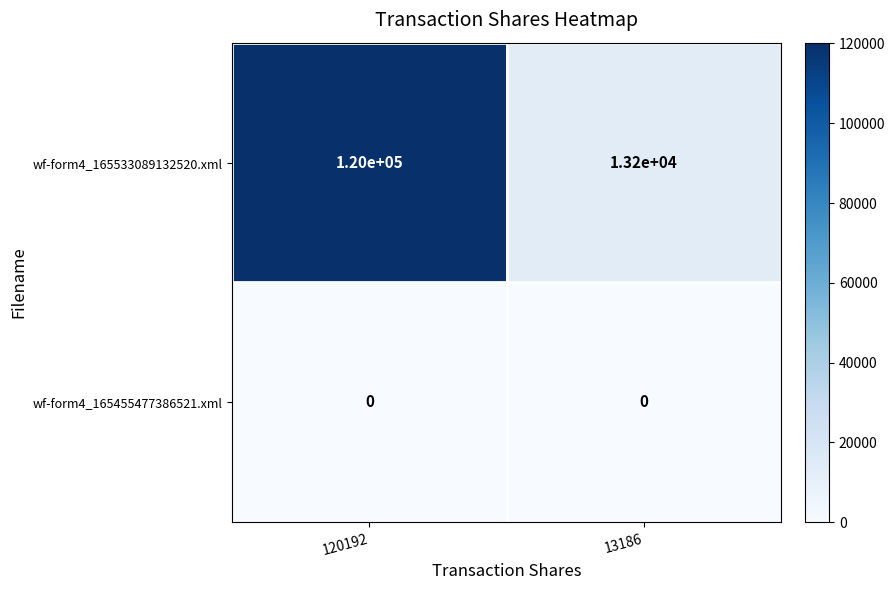

Which series has the widest spread of values?

wf-form4_165533089132520.xml